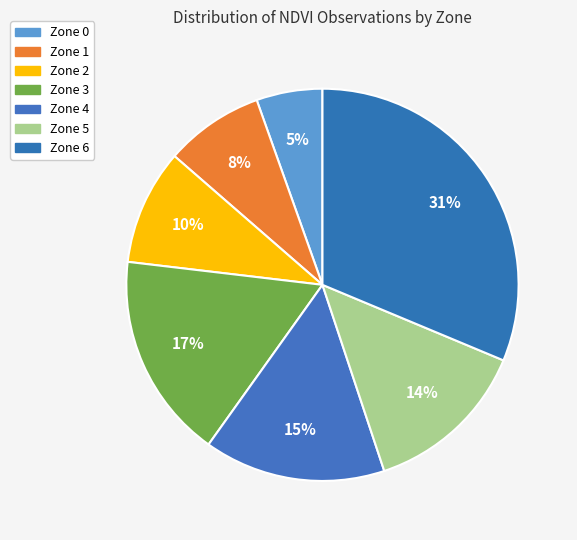

How many slices are in this pie chart?

7